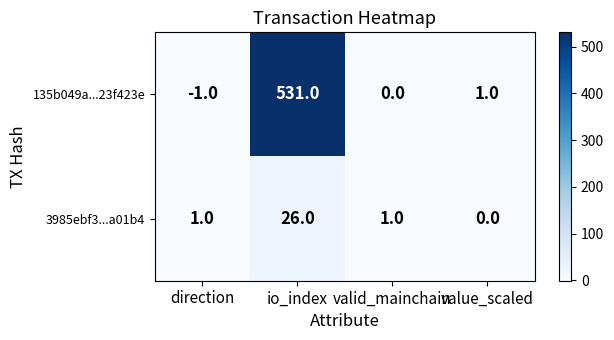

What is the highest value of the 3985ebf3...a01b4 series?

26